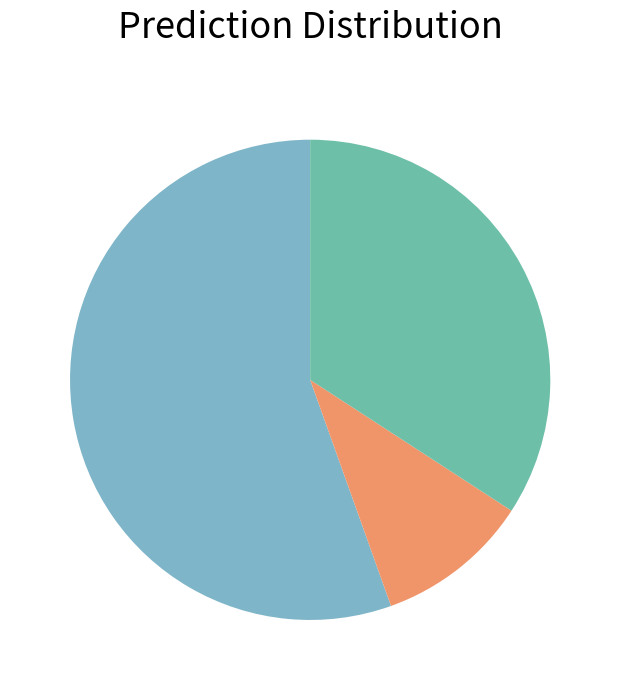

Which slice is the smallest?

близкую к полученной специальности